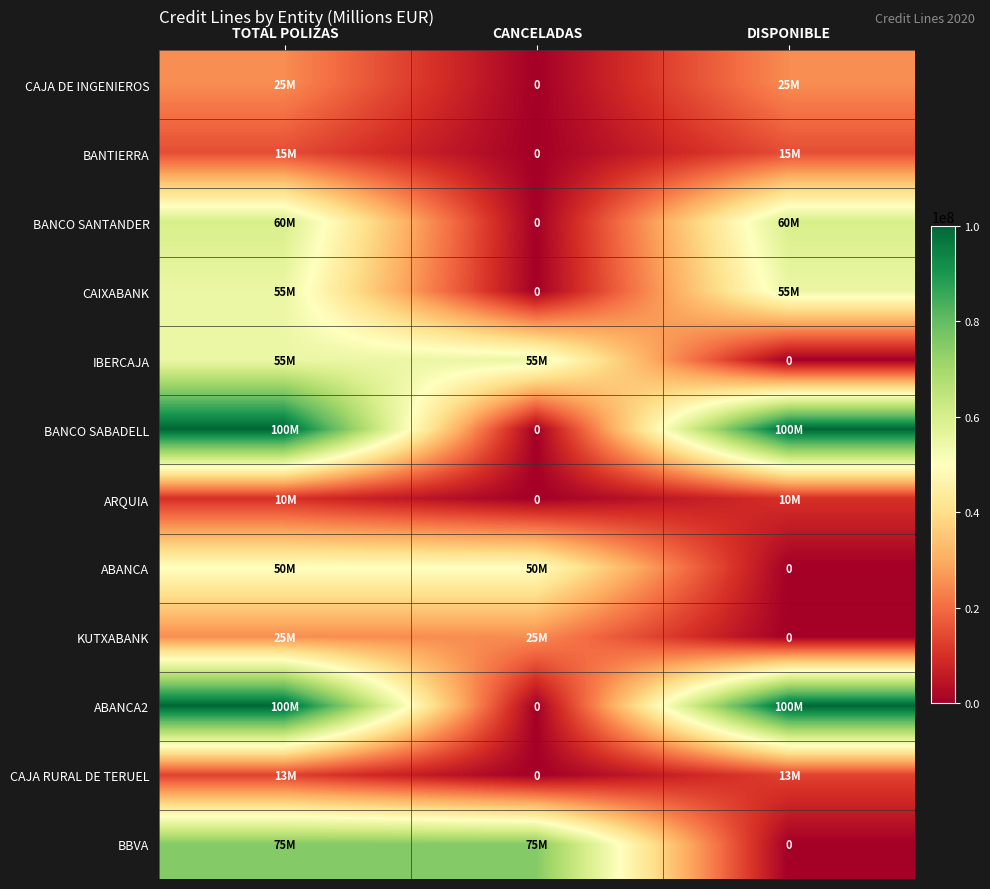

The BANCO SANTANDER series shows 20565968 at TOTAL POLIZAS. True or false?

False